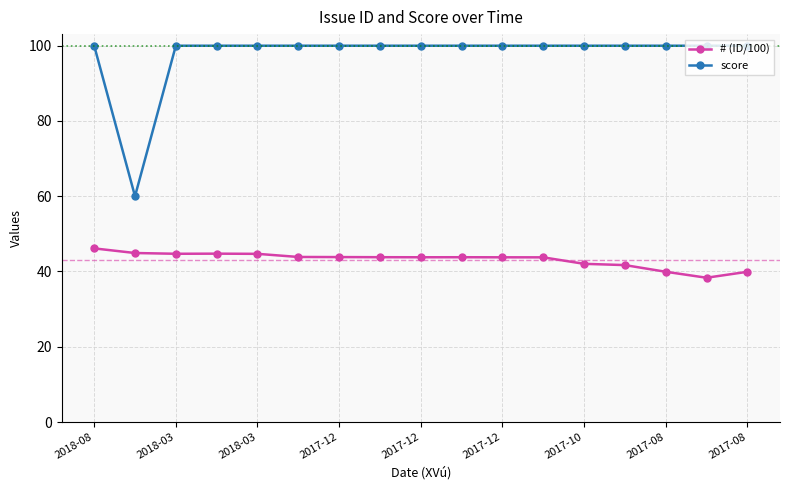

Which series has the largest total across all categories?

score